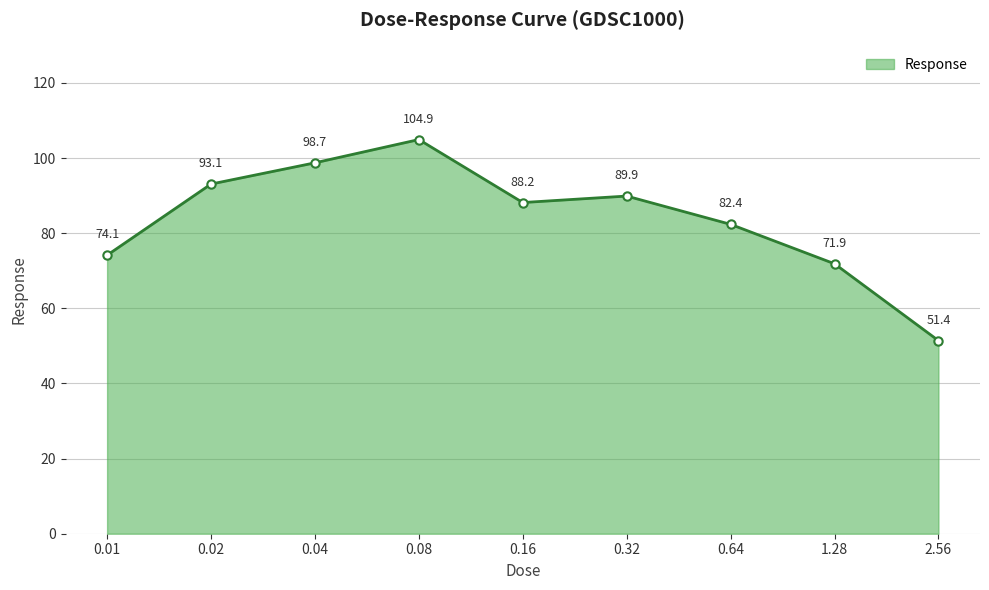

The value at 0.64 is 82.4. True or false?

True